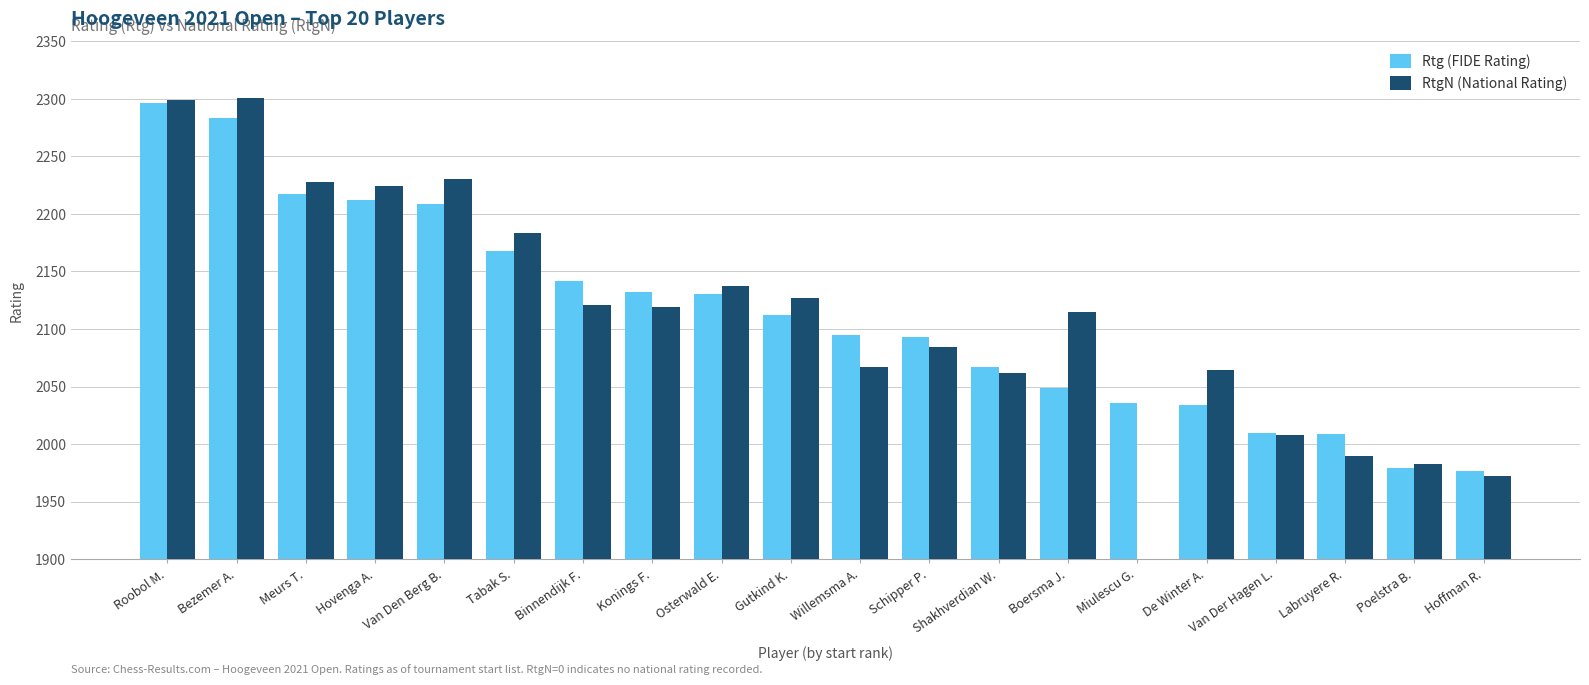

Which series has the widest spread of values?

RtgN (National Rating)